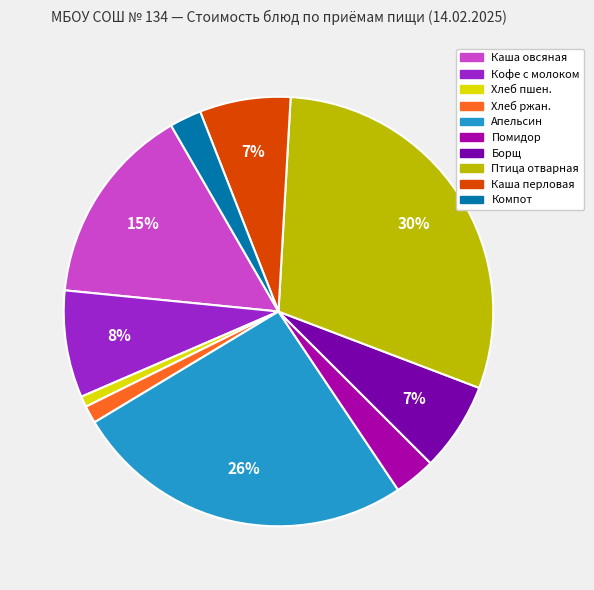

Is there a majority slice in this chart?

No